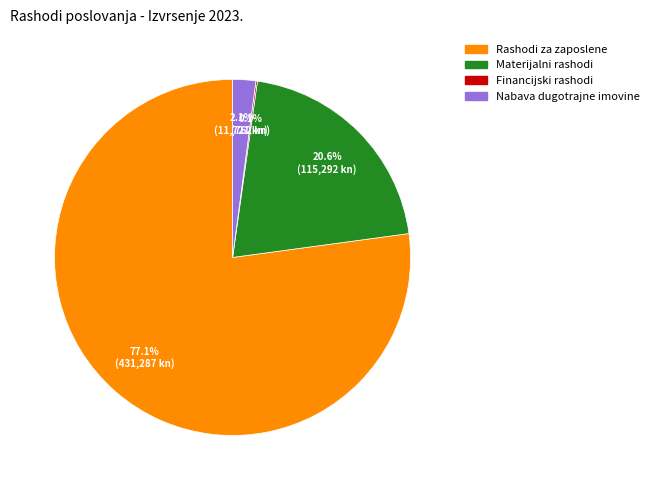

Is there a majority slice in this chart?

Yes